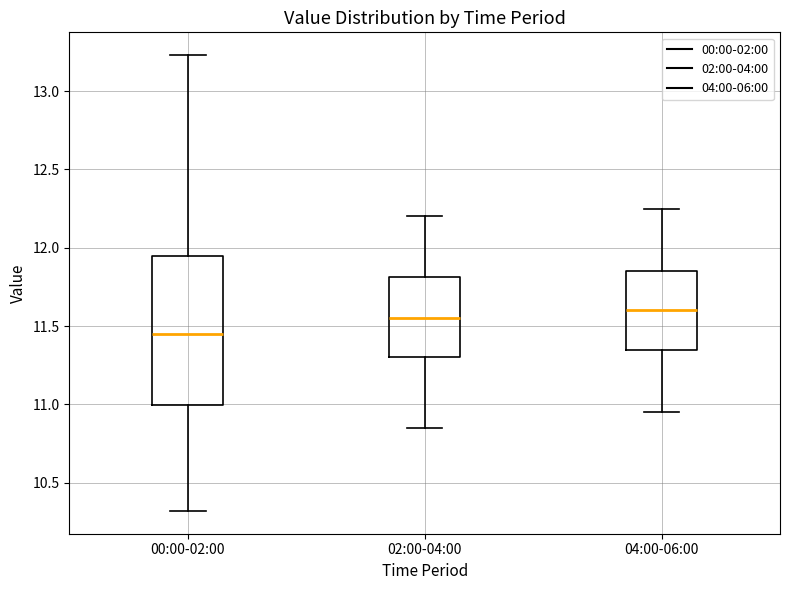

Reading left to right, transcribe this box plot: for each box, give where its median line is, the range the box spans, and where its two whiskers end, as read against the y-axis. The values are not printed on the chart, so give them approximately, as read against the axis.

00:00-02:00: median 11.45, box 11.00 to 11.95, whiskers 10.30 to 13.25
02:00-04:00: median 11.55, box 11.30 to 11.80, whiskers 10.85 to 12.20
04:00-06:00: median 11.60, box 11.35 to 11.85, whiskers 10.95 to 12.25